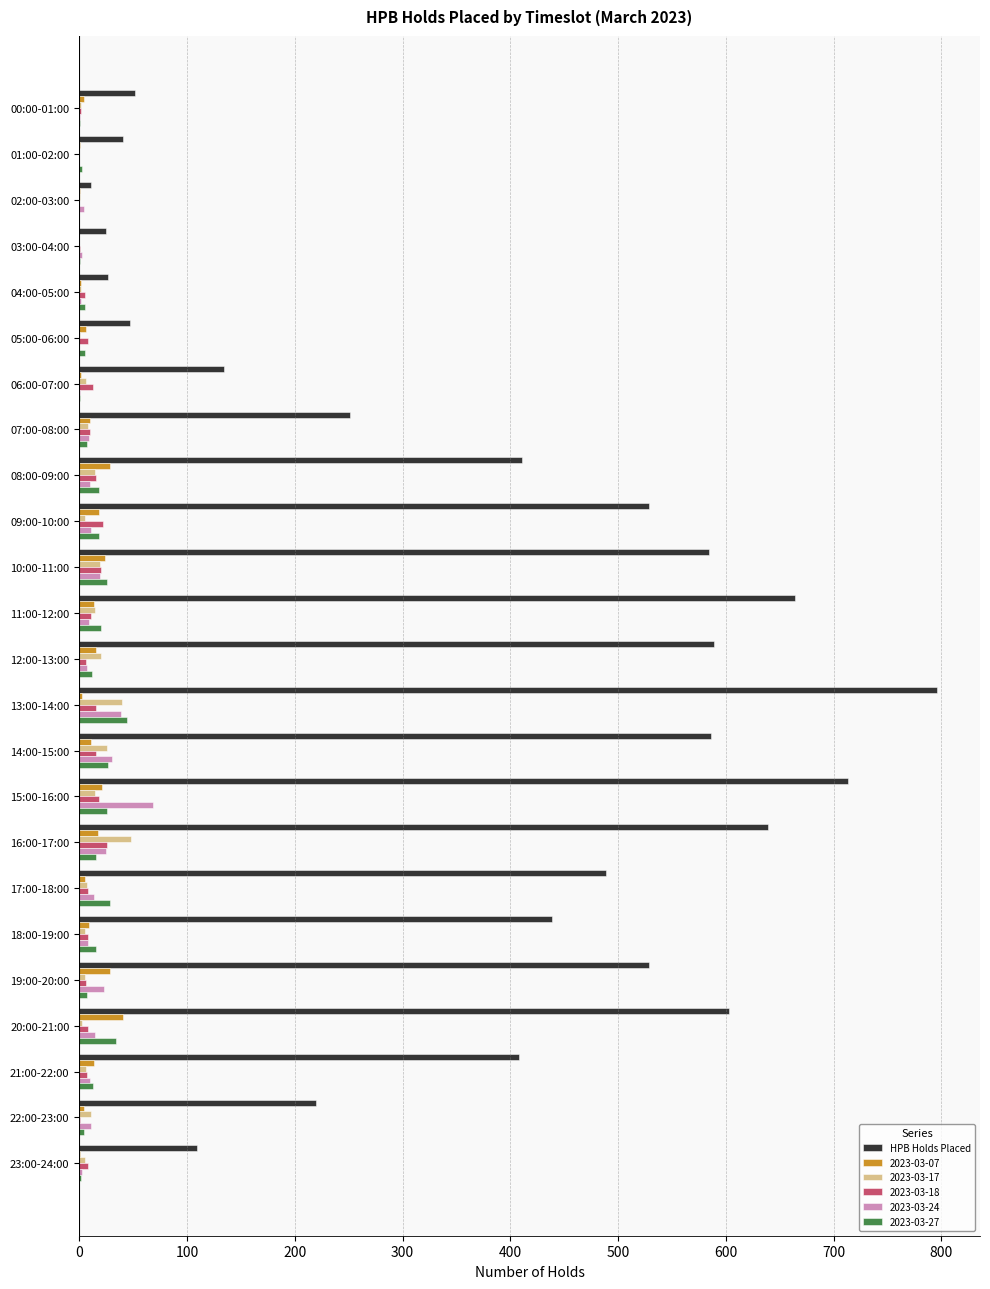

True or false: 2023-03-24 has a value of 7 at 12:00-13:00.

True